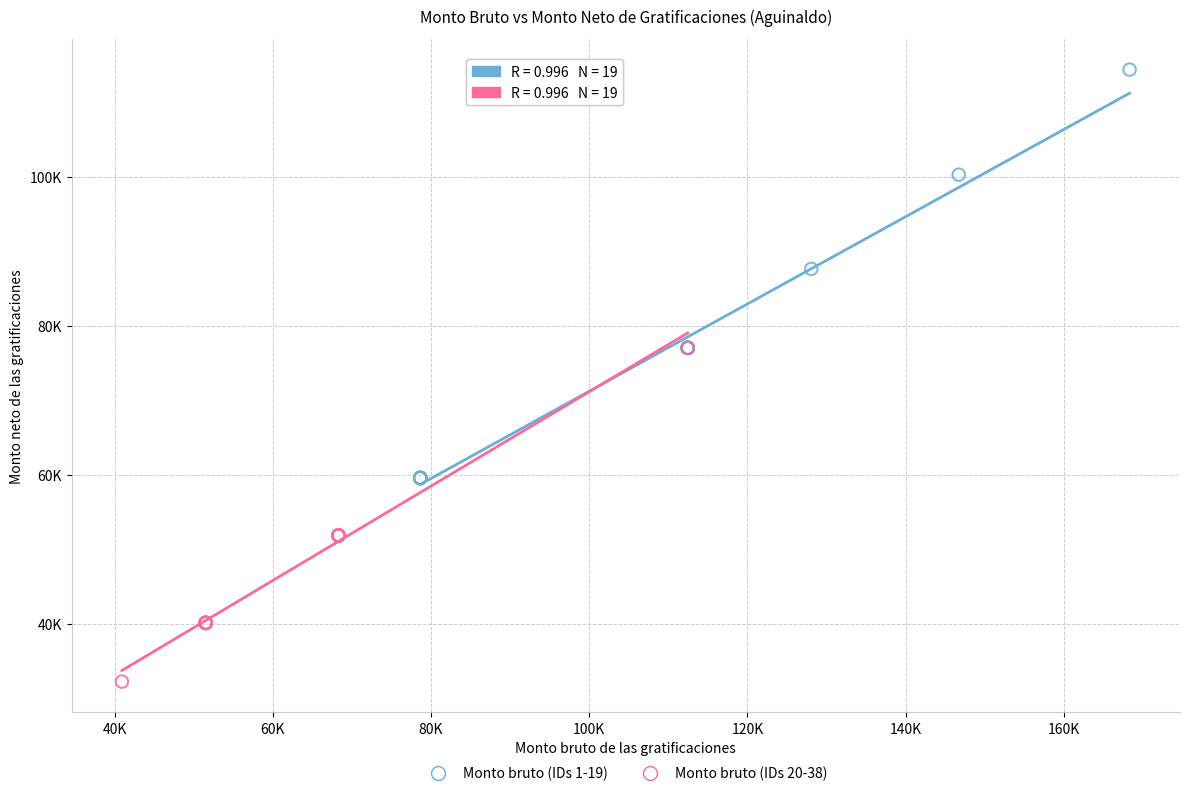

What are all the series names shown in the legend?

Monto bruto (IDs 1-19), Monto bruto (IDs 20-38)